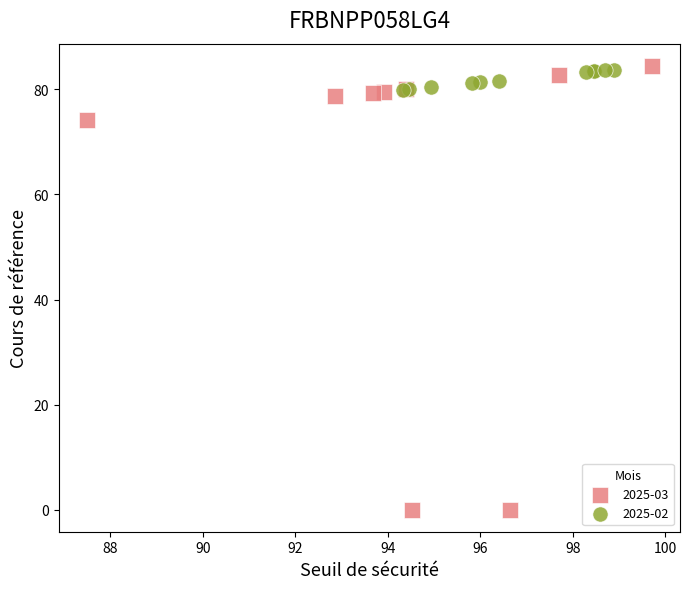

Which series contains the lowest Y value?

2025-03